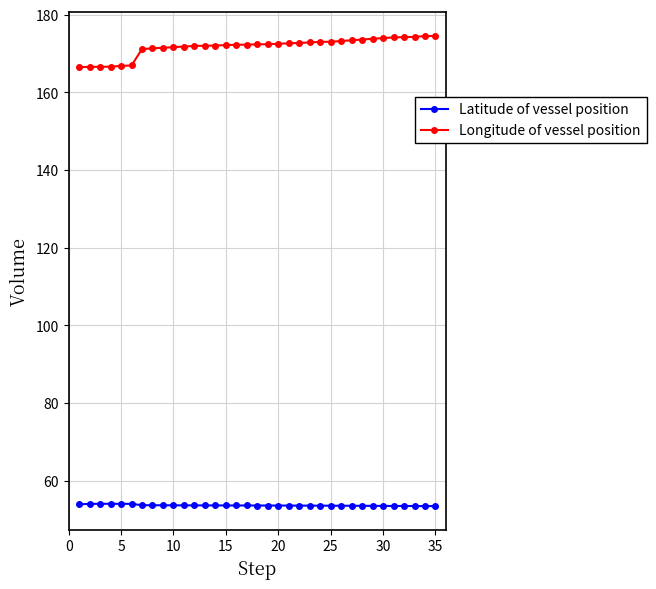

Which series has the largest range (max minus min)?

Longitude of vessel position